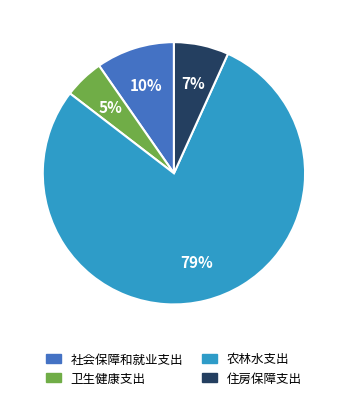

Approximately how many times larger is the value at 卫生健康支出 compared to 住房保障支出?

0.7